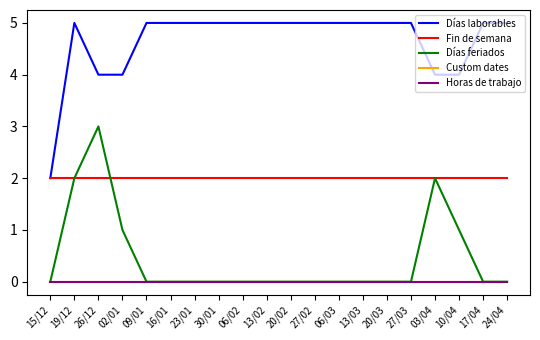

True or false: Fin de semana and Horas de trabajo cross at least once.

False